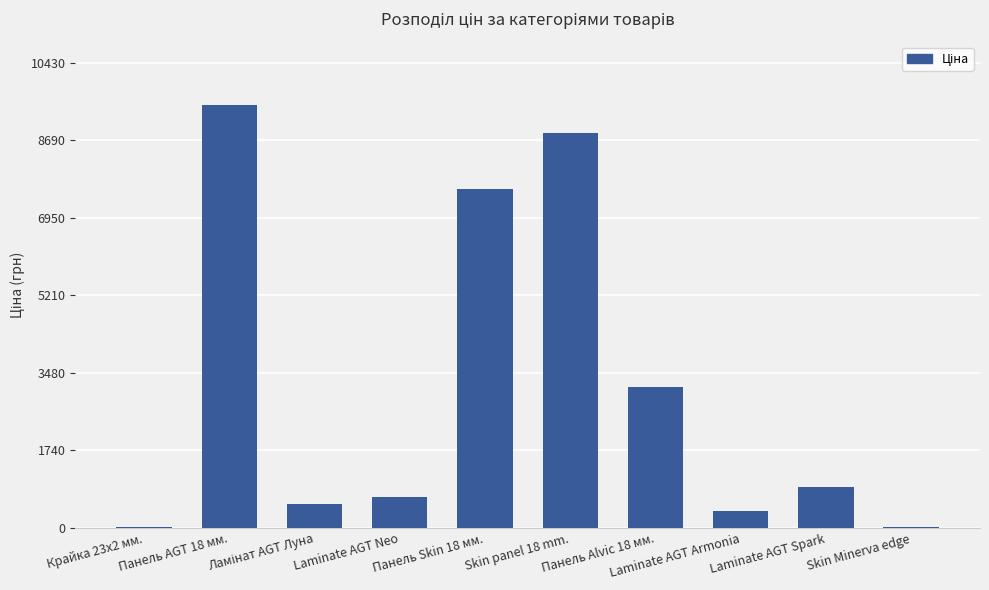

Where is the data nearest to the value 4756?

Панель Alvic 18 мм.